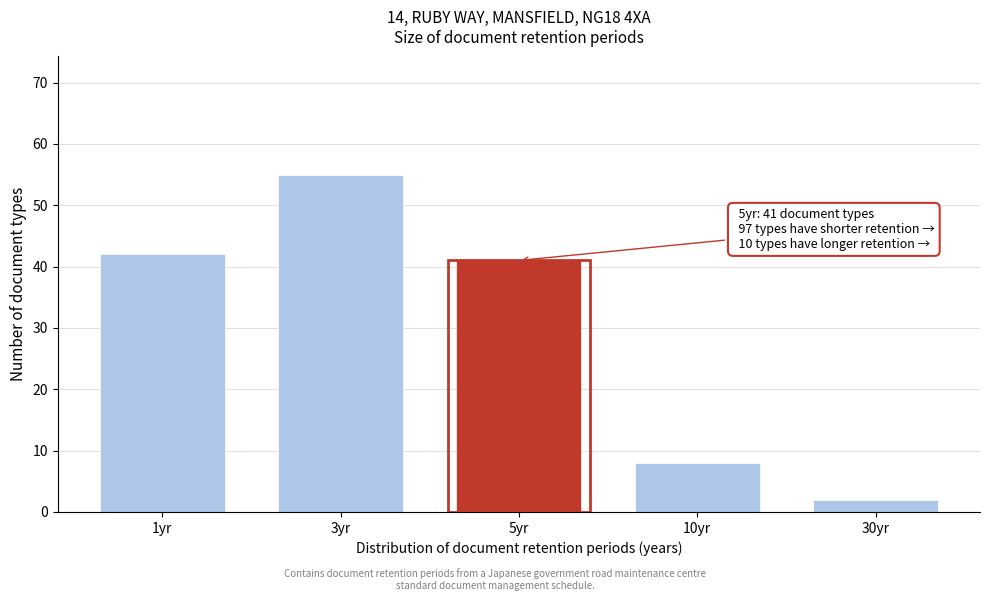

Reading right to left, extract all data points from this chart.

2	8	41	55	42